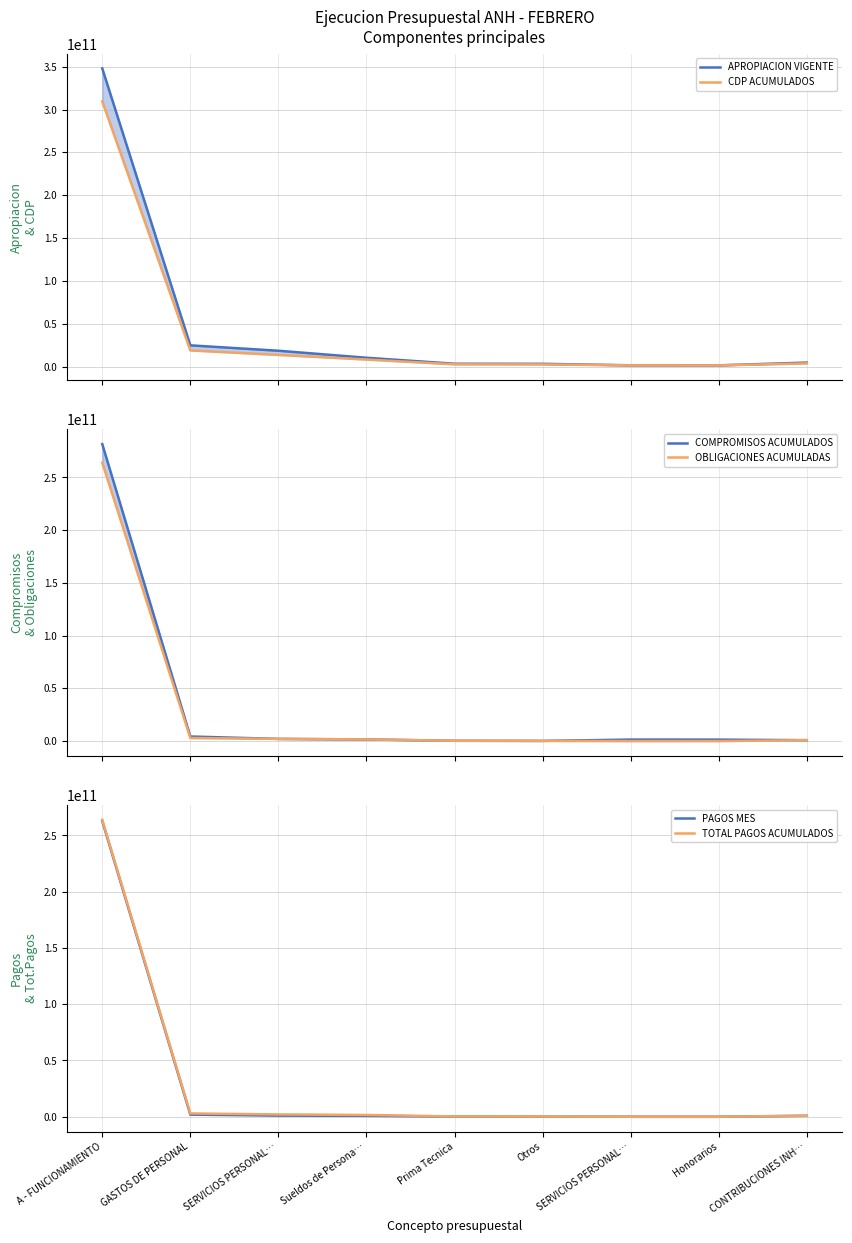

How many data points does each series have?

9